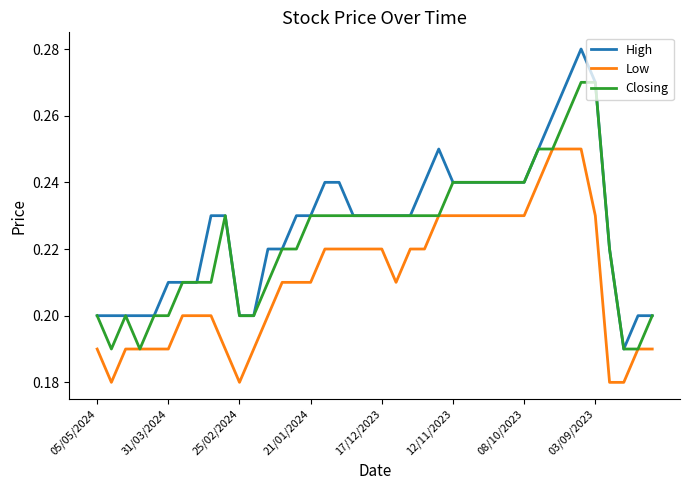

Which series has the widest spread of values?

High